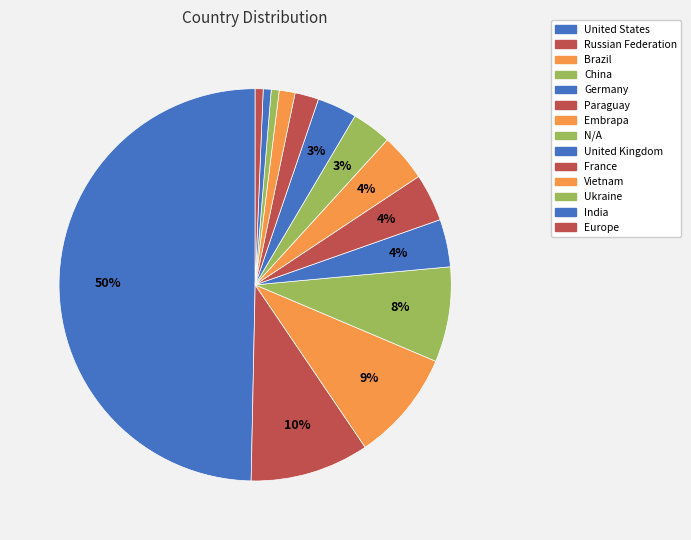

Which category has the smallest portion of the pie?

Ukraine